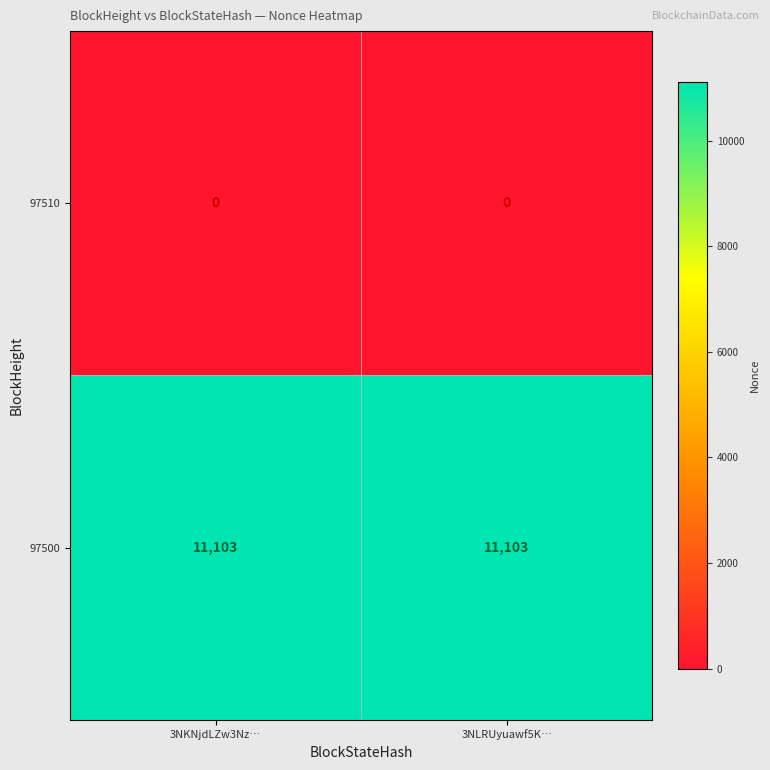

What is the spread (max minus min) of values at 3NKNjdLZw3Nz…?

11103